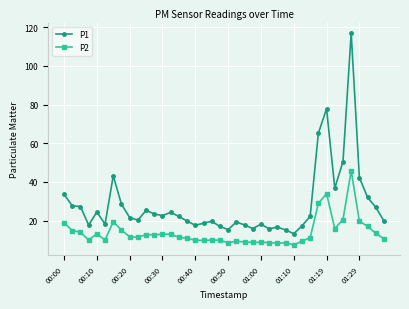

What is the minimum value shown in the chart?

7.5